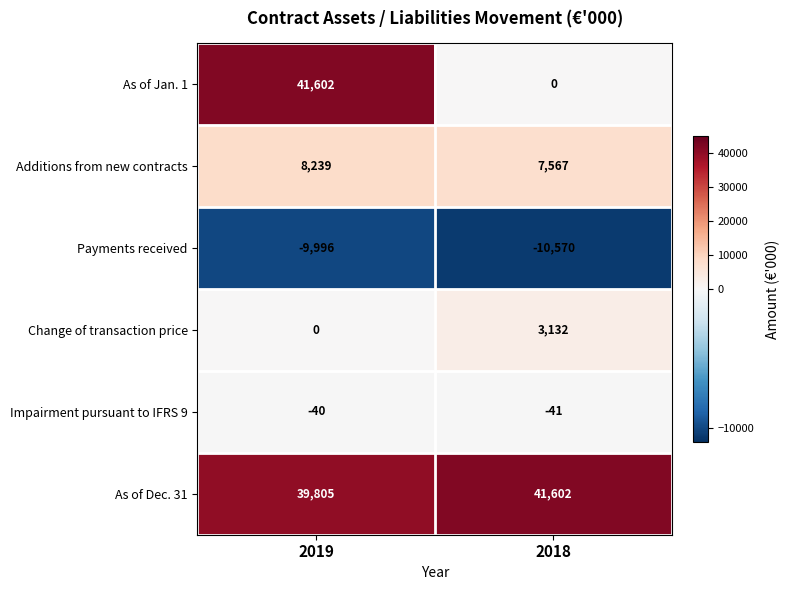

Which series has the largest total across all categories?

As of Dec. 31